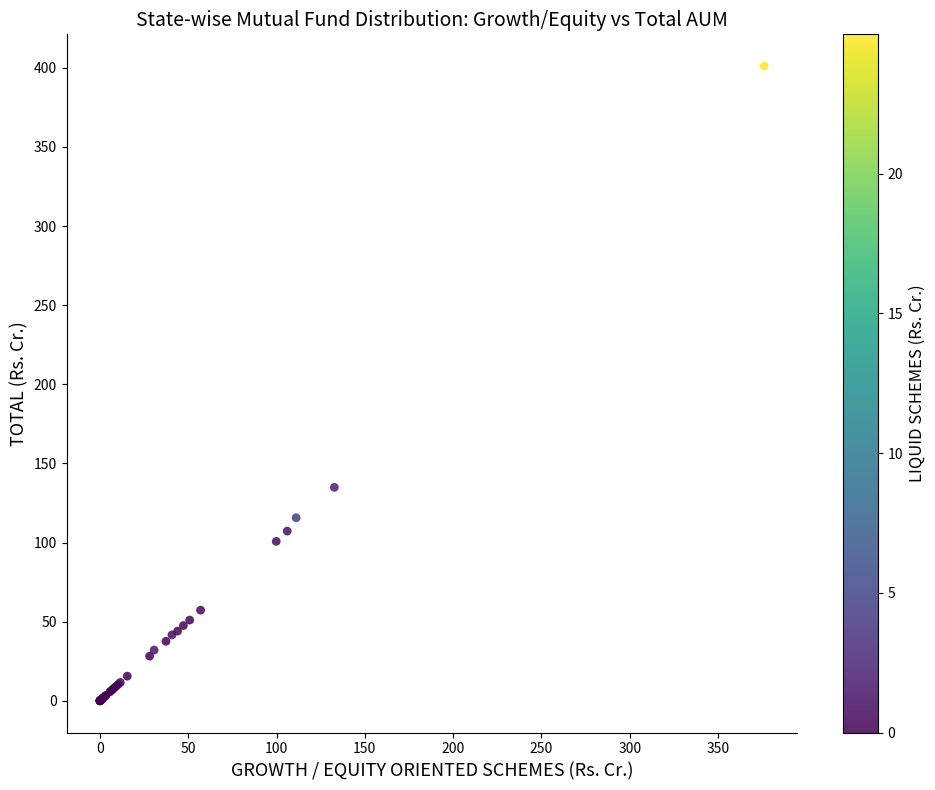

What Y value in the scatter plot is closest to 200?

134.9